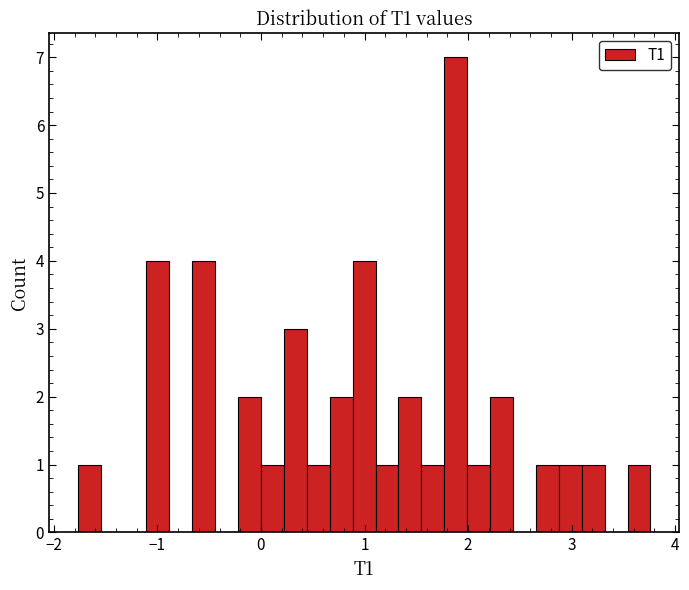

Around what value on the x-axis is the tallest bar? Give the approximate position of its centre, as read against the axis.

1.9